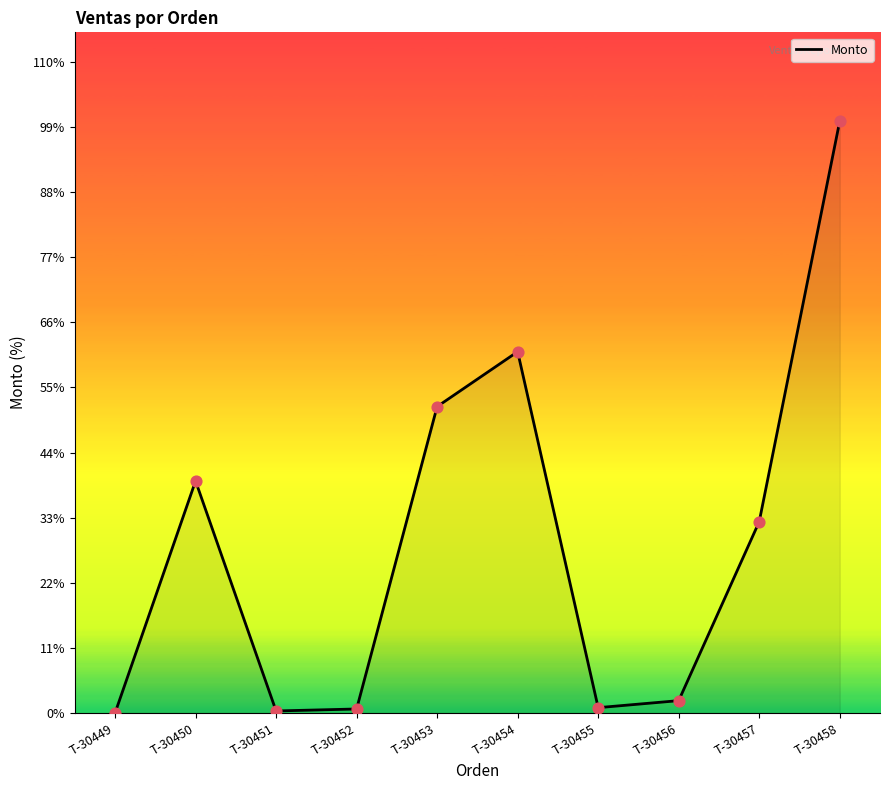

Which has a higher value, T-30455 or T-30454?

T-30454